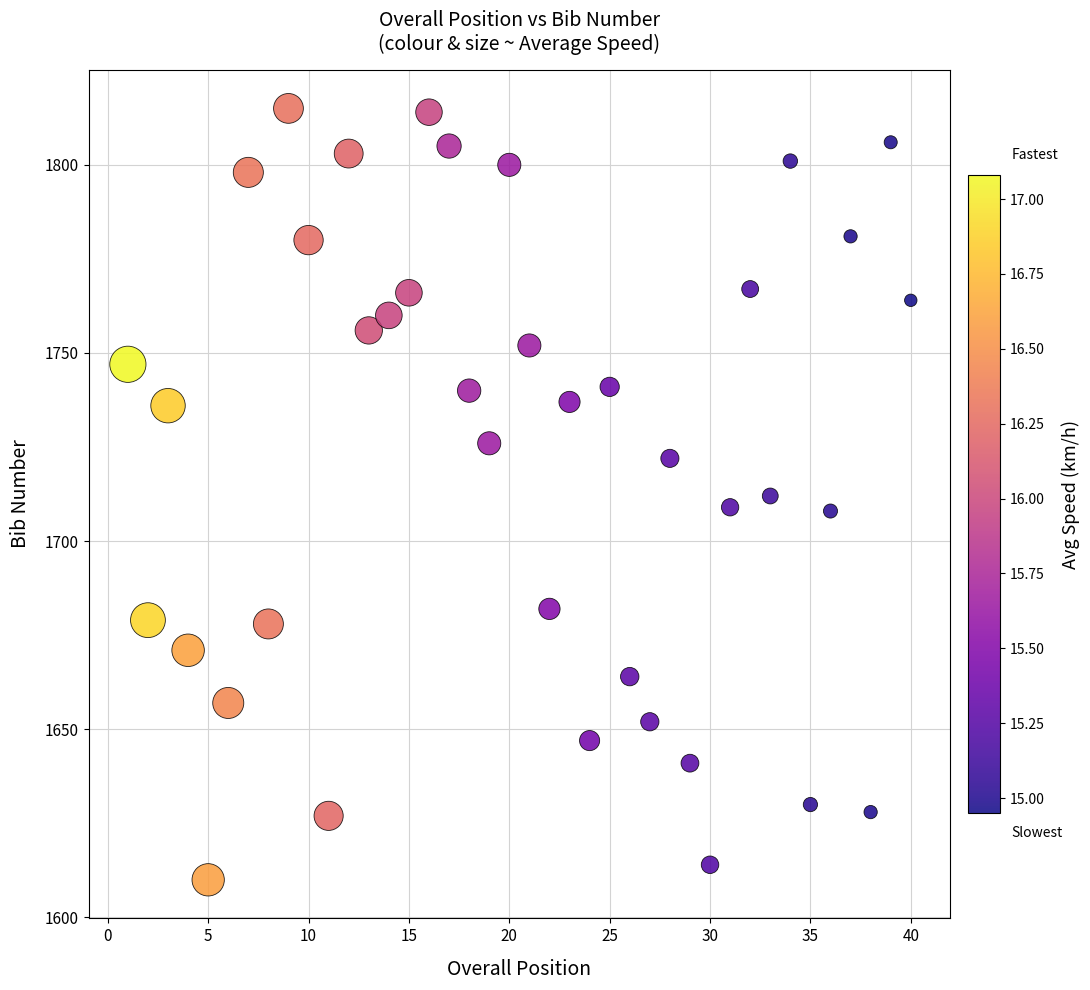

What is the range of X values (max minus min)?

39